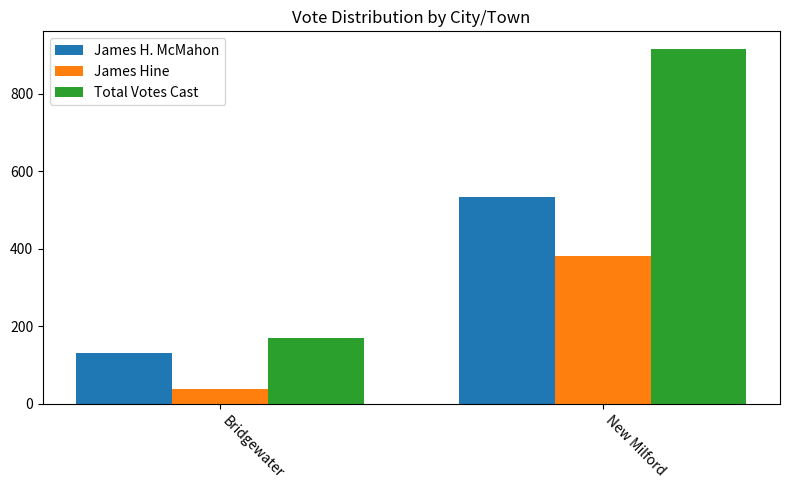

The James H. McMahon series shows 131 at Bridgewater. True or false?

True